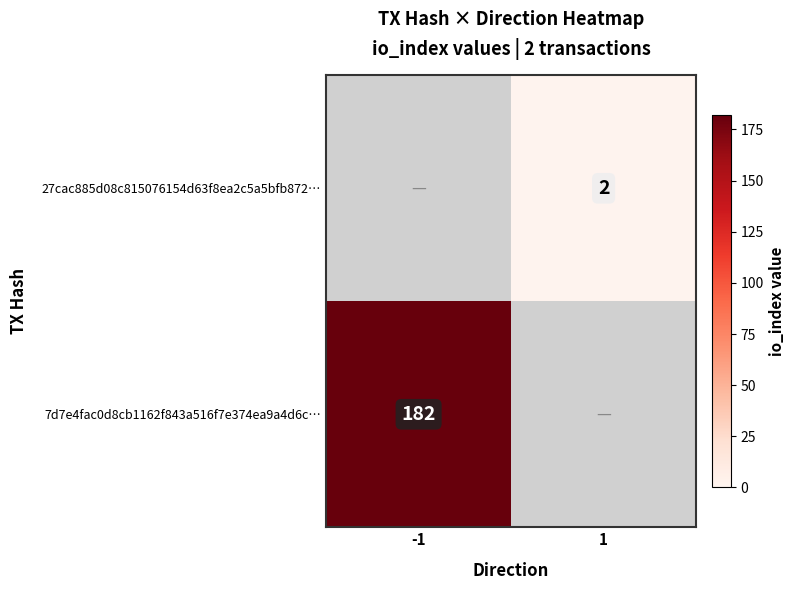

The 27cac885d08c815076154d63f8ea2c5a5bfb872… series shows 1.1 at 1. True or false?

False